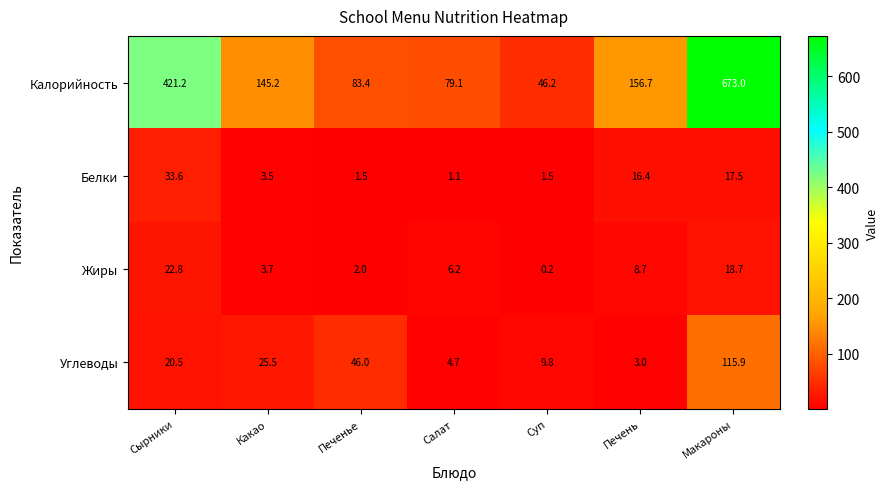

At which label does Жиры first exceed 6?

Сырники